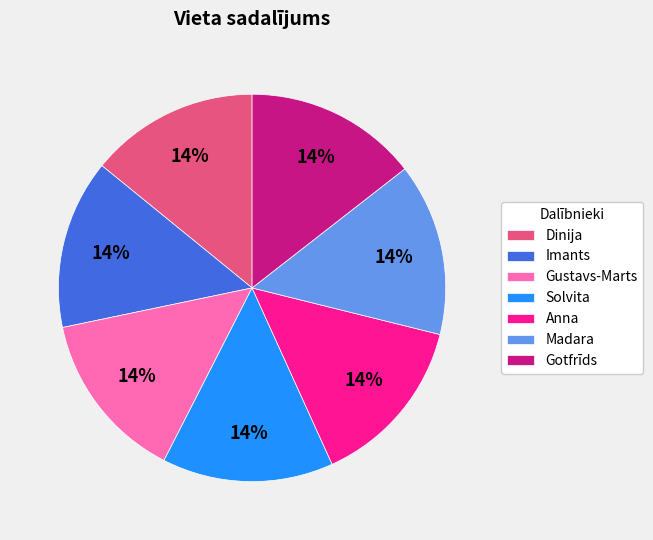

Do Dinija and Anna together represent more than half of the pie?

No